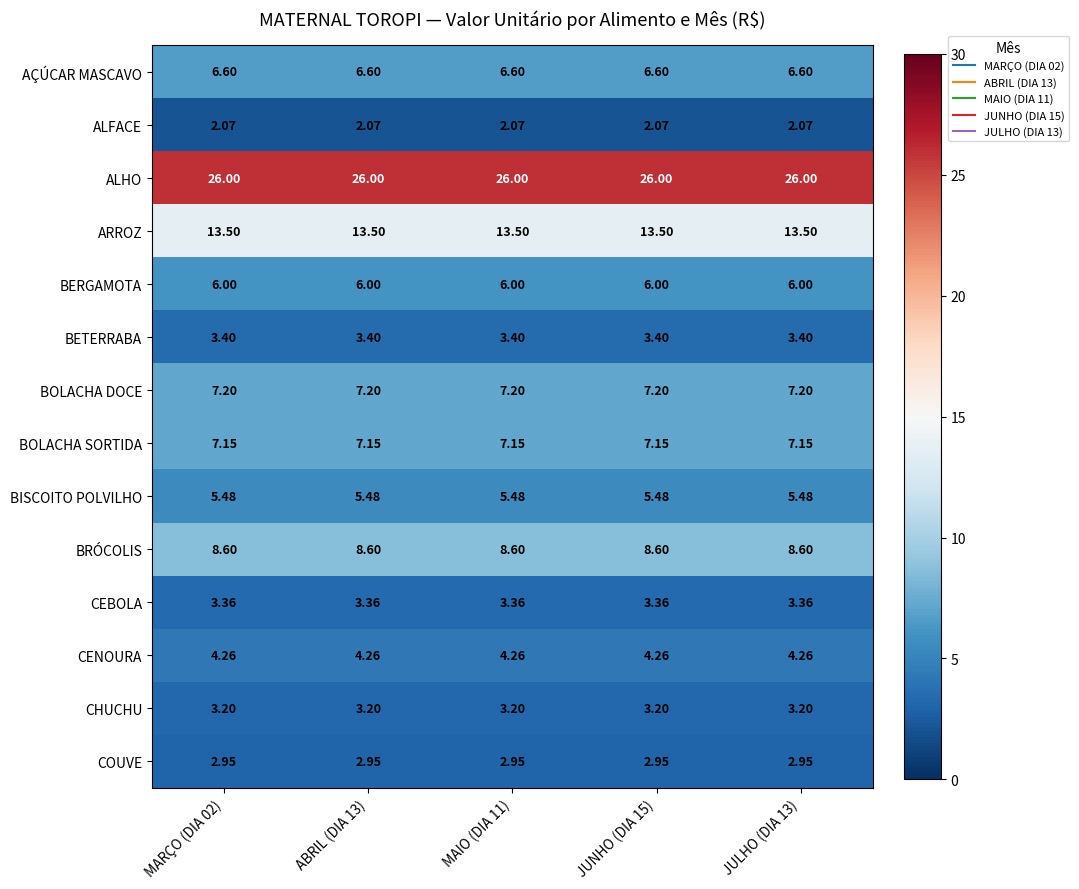

How many categories are shown in the chart?

5